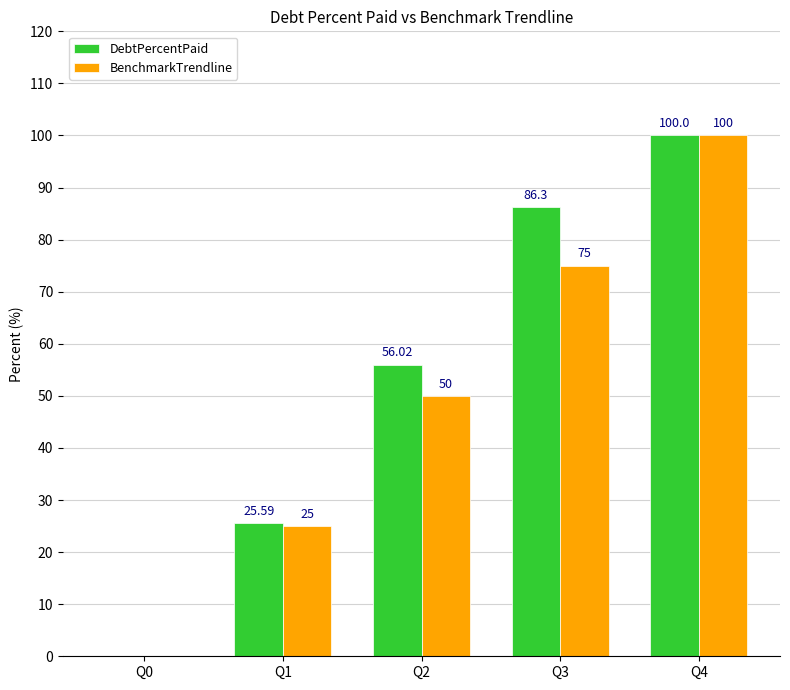

Reading right to left, what are all the values shown in this chart?

DebtPercentPaid: 100.0	86.3	56.0	25.6	0.0
BenchmarkTrendline: 100.0	75.0	50.0	25.0	0.0